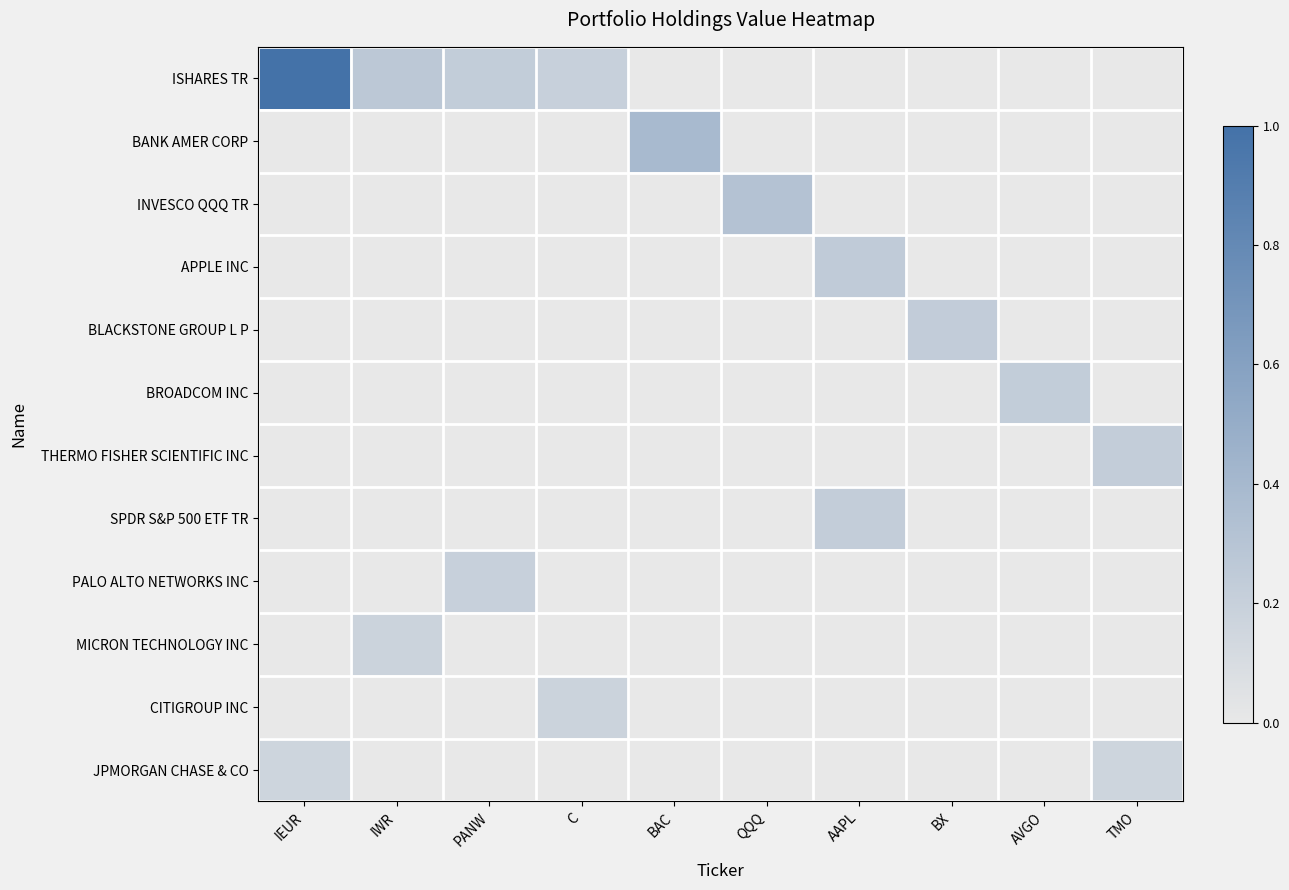

At which category is the sum across all series the highest?

IEUR